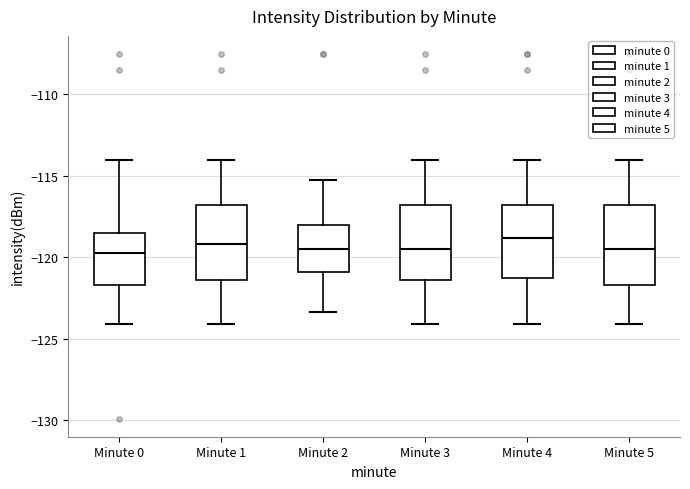

Reading left to right, transcribe this box plot: for each box, give where its median line is, the range the box spans, and where its two whiskers end, as read against the y-axis. The values are not printed on the chart, so give them approximately, as read against the axis.

Minute 0: median -119.5, box -121.5 to -118.5, whiskers -124.0 to -114.0
Minute 1: median -119.0, box -121.5 to -117.0, whiskers -124.0 to -114.0
Minute 2: median -119.5, box -121.0 to -118.0, whiskers -123.5 to -115.0
Minute 3: median -119.5, box -121.5 to -117.0, whiskers -124.0 to -114.0
Minute 4: median -119.0, box -121.5 to -117.0, whiskers -124.0 to -114.0
Minute 5: median -119.5, box -121.5 to -117.0, whiskers -124.0 to -114.0